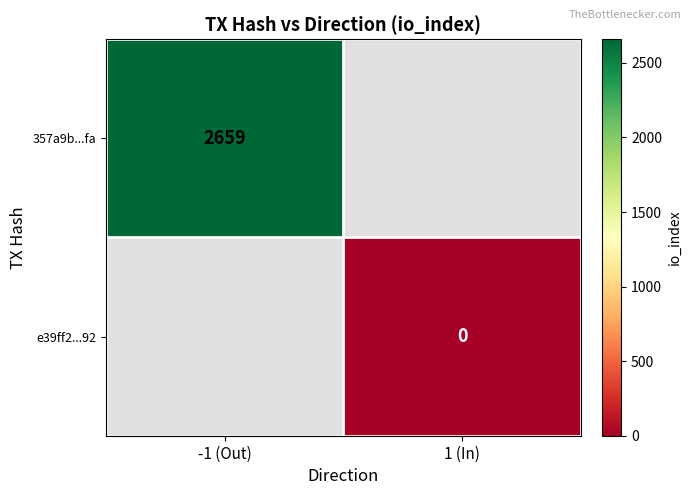

The value of 357a9b...fa at -1 (Out) is 678.6. True or false?

False